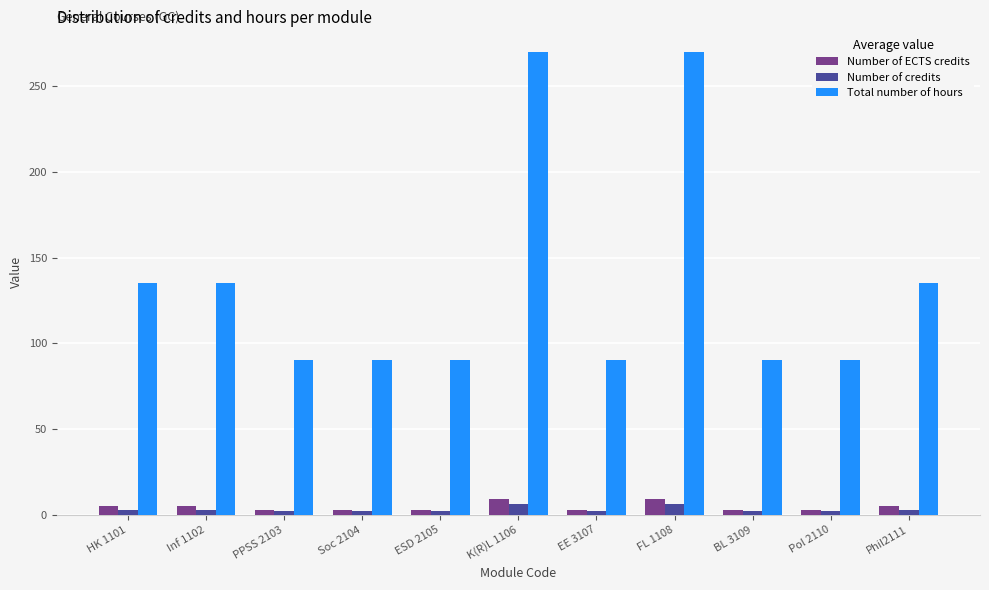

What is the approximate value of Number of ECTS credits at EE 3107?

3